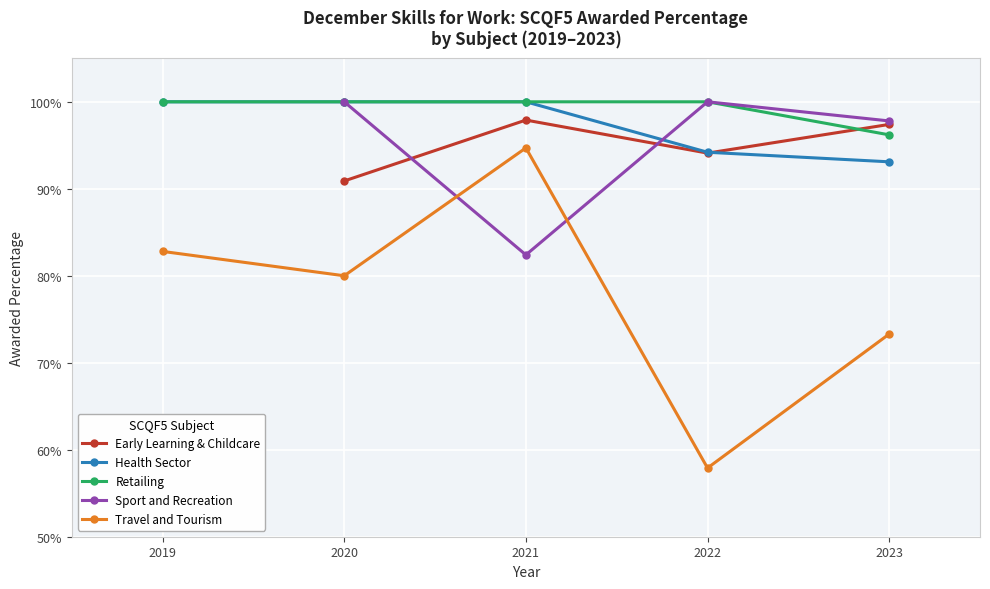

What is the value of the Awarded Percentage 2019 point at the 2nd from the left?

1.0